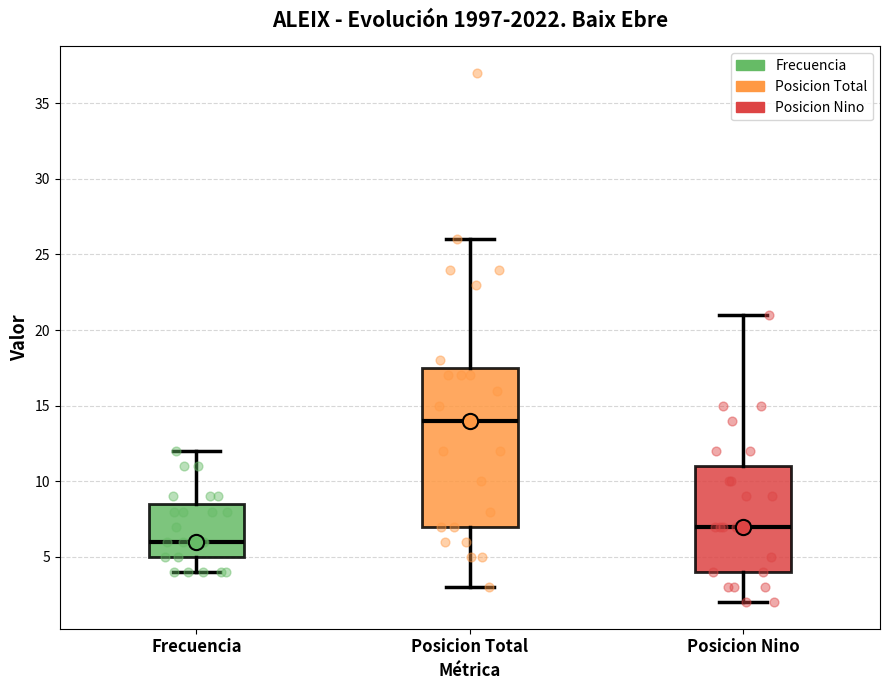

Reading left to right, read every box against the y-axis: the position of its median line, the range the box covers, and the ends of its whiskers. The values are not printed on the chart, so give them approximately, as read against the axis.

Frecuencia: median 6.0, box 5.0 to 8.5, whiskers 4.0 to 12.0
Posicion Total: median 14.0, box 7.0 to 17.5, whiskers 3.0 to 26.0
Posicion Nino: median 7.0, box 4.0 to 11.0, whiskers 2.0 to 21.0